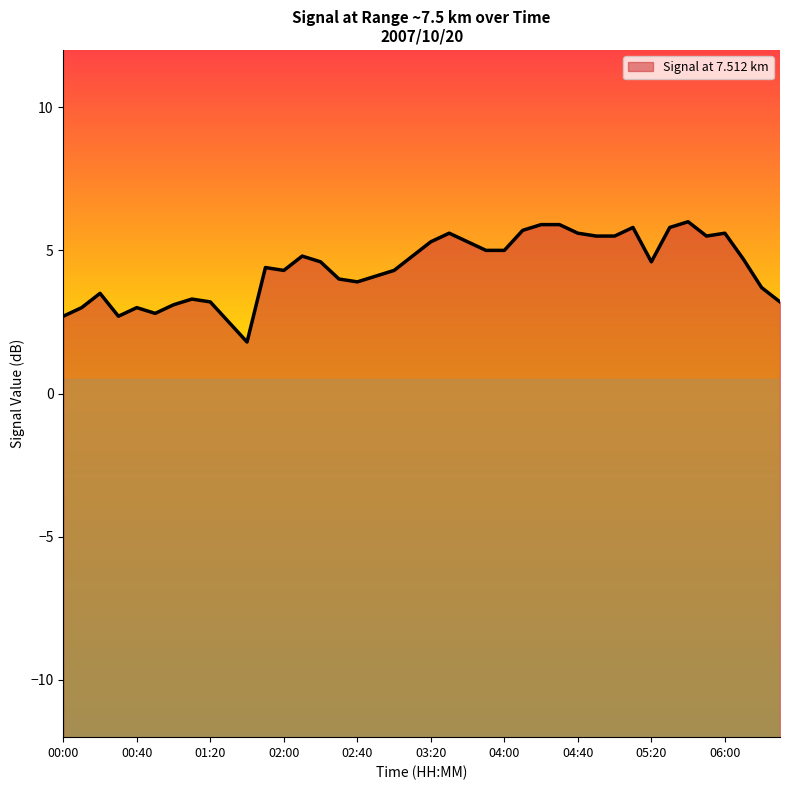

Between 00:10 and 03:40, which is larger?

03:40